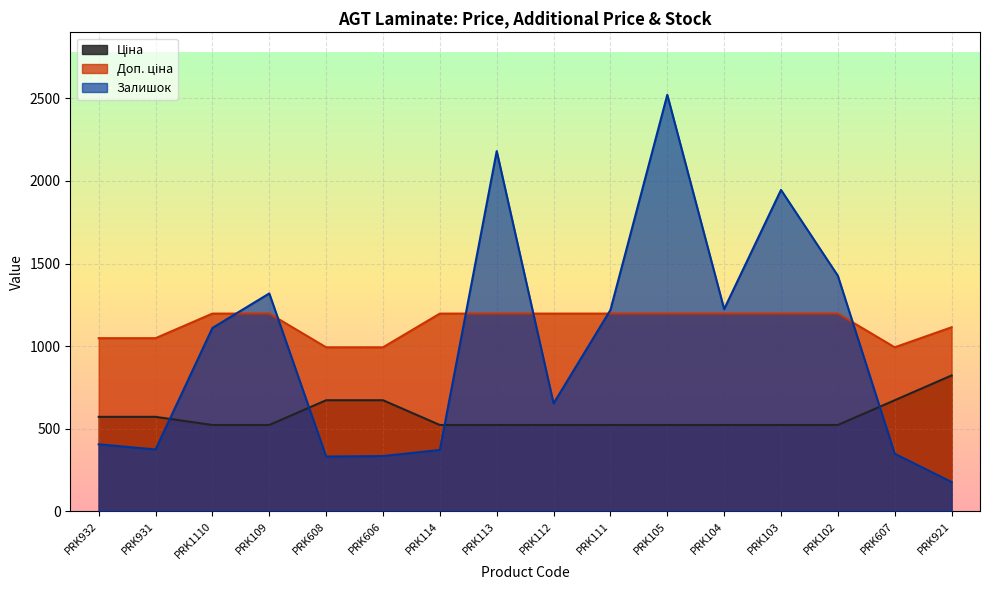

How many interior local valleys does the Доп. ціна series have?

1